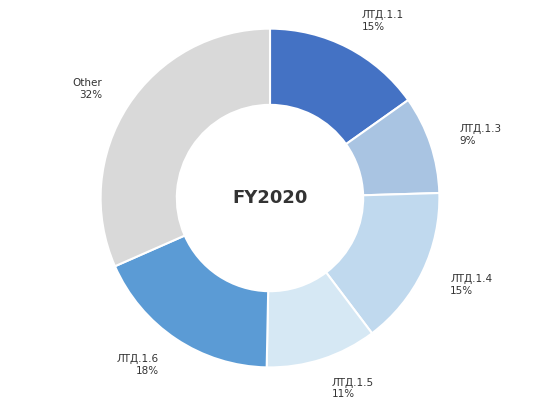

Do ЛТД.1.3 and ЛТД.1.6 together represent more than half of the pie?

No